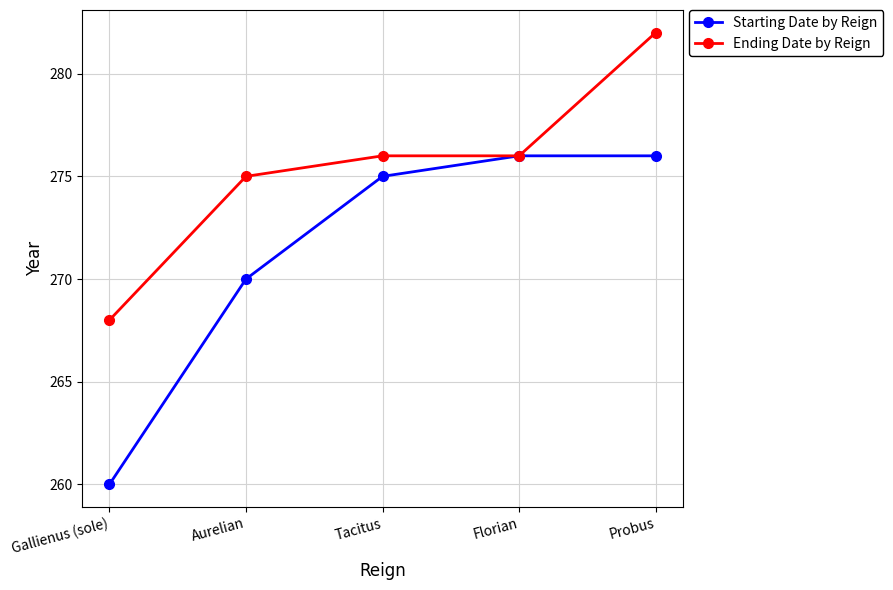

What is the label of the 4th point from the right?

Aurelian